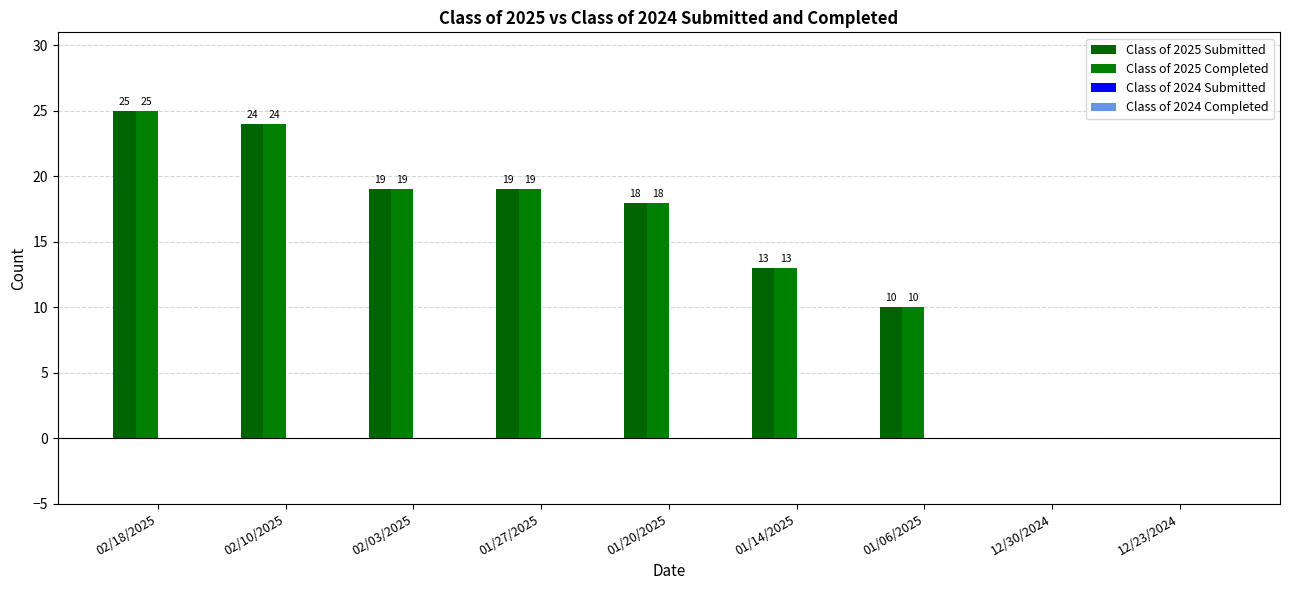

How many groups of bars are there?

9